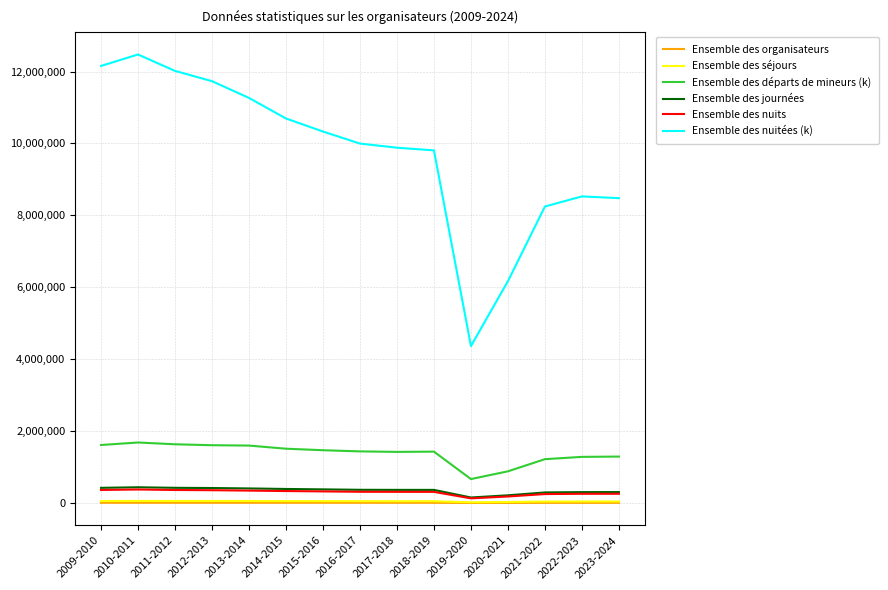

What is the greatest value displayed?

12473288